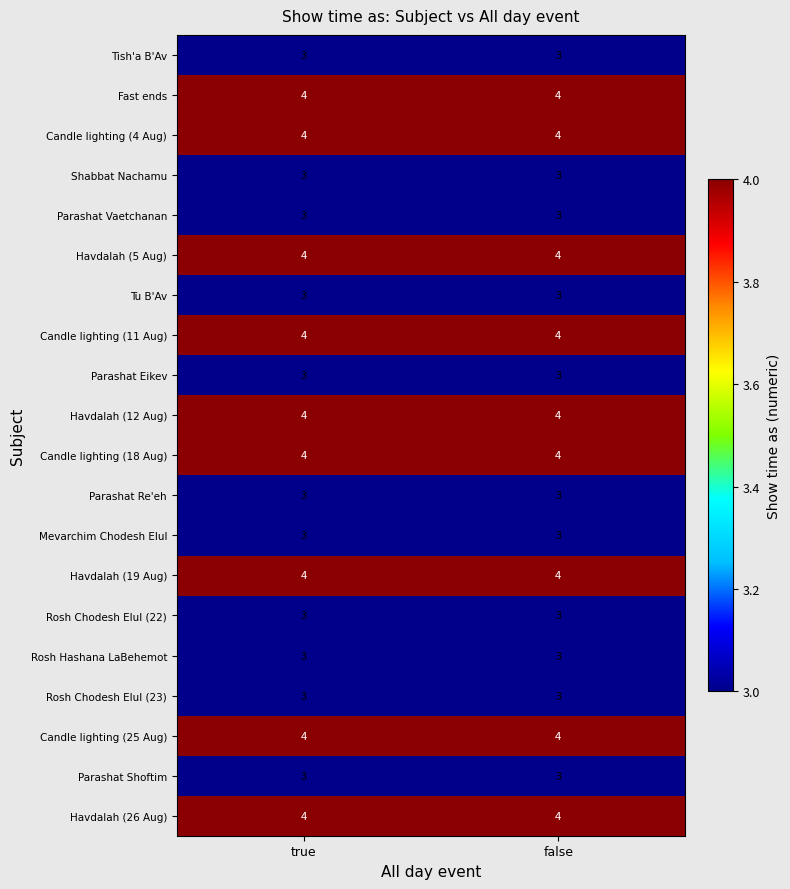

What value does the Havdalah (19 Aug) series have at true?

4